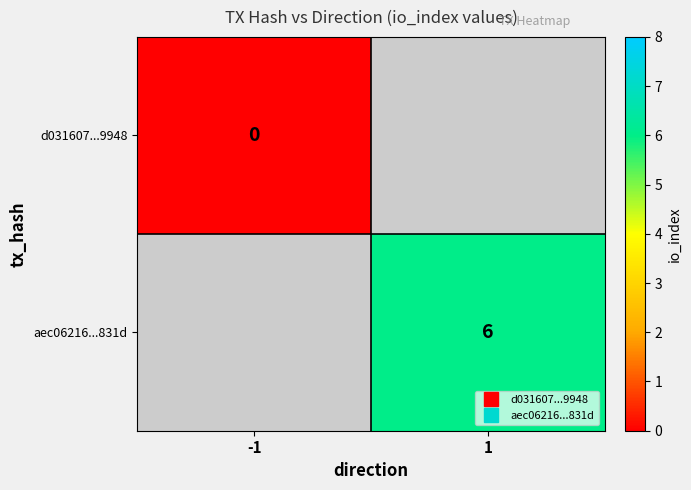

Is the value of aec06216...831d at -1 greater than the value of d031607...9948 at -1?

No